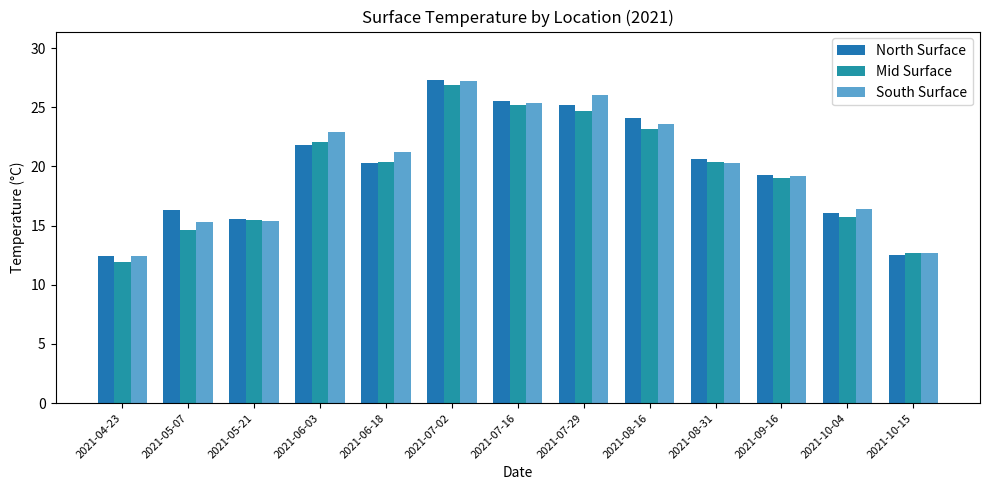

List the series in order of their overall mean, lowest first.

Mid Surface, North Surface, South Surface